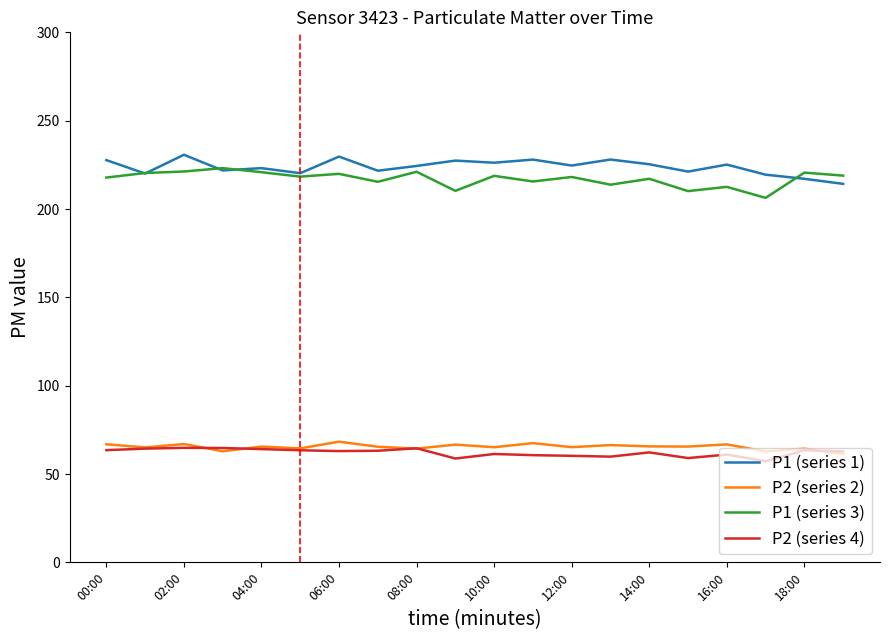

What is the highest value of the P1 (series 3) series?

223.1